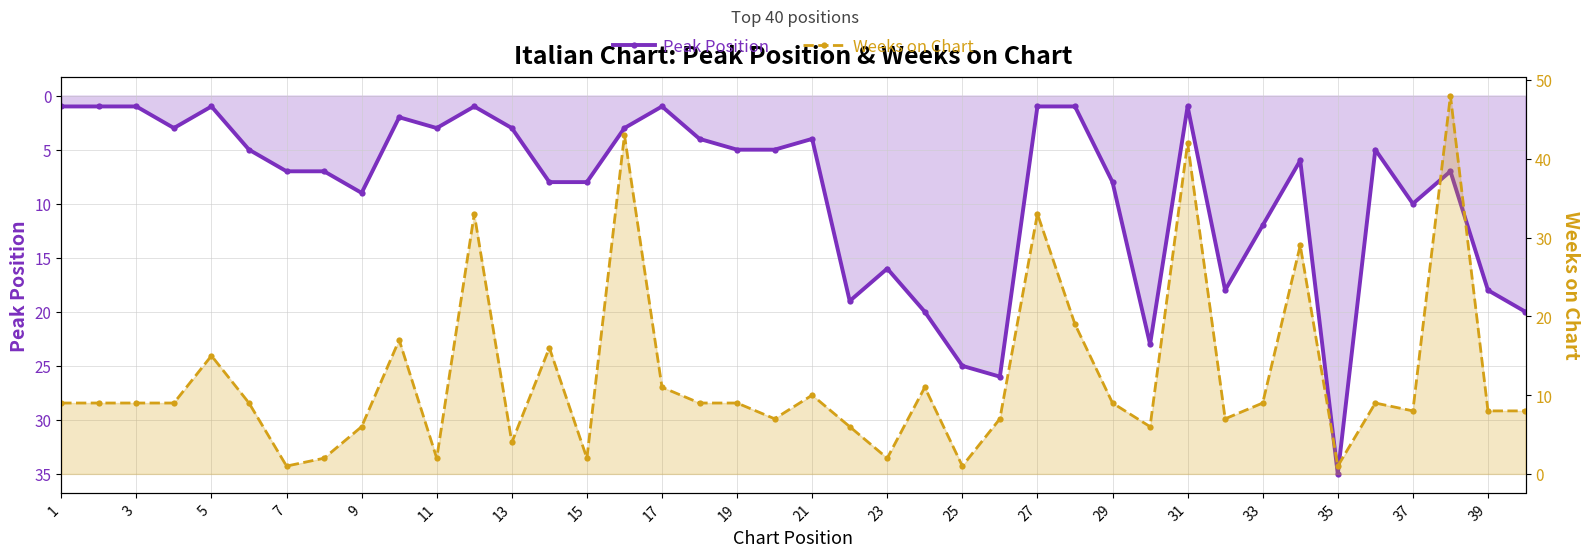

What is the minimum value for Weeks on Chart?

1